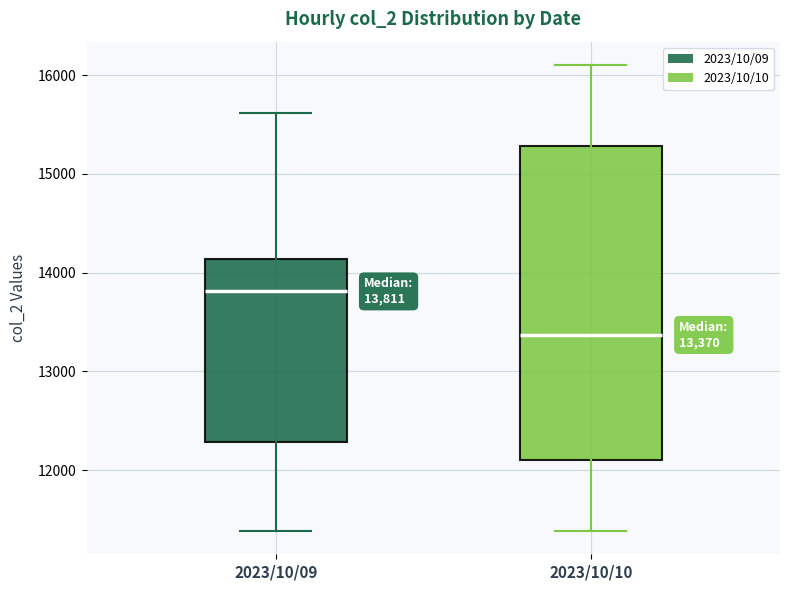

Which box has the highest median line?

2023/10/09